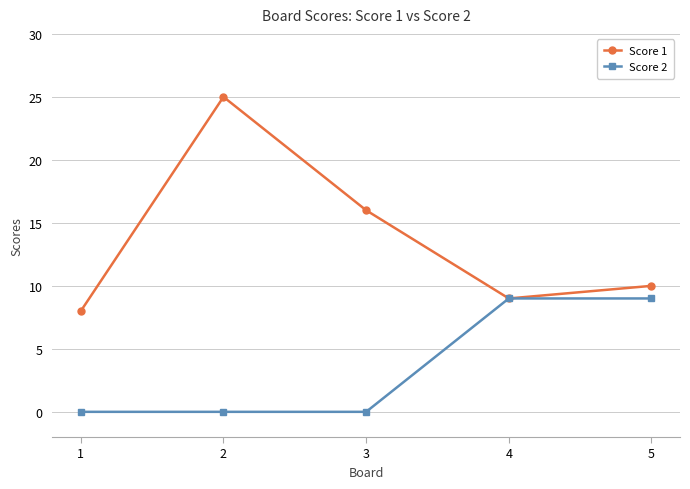

What is the sum of the Score 2 values at 5 and 3?

9